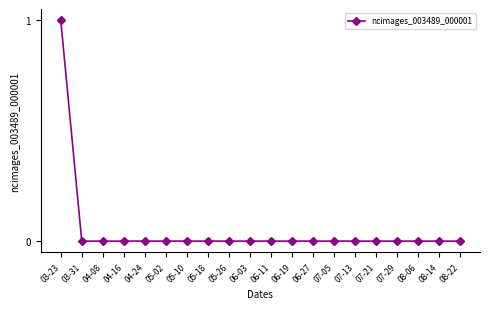

How many data points does each series have?

20